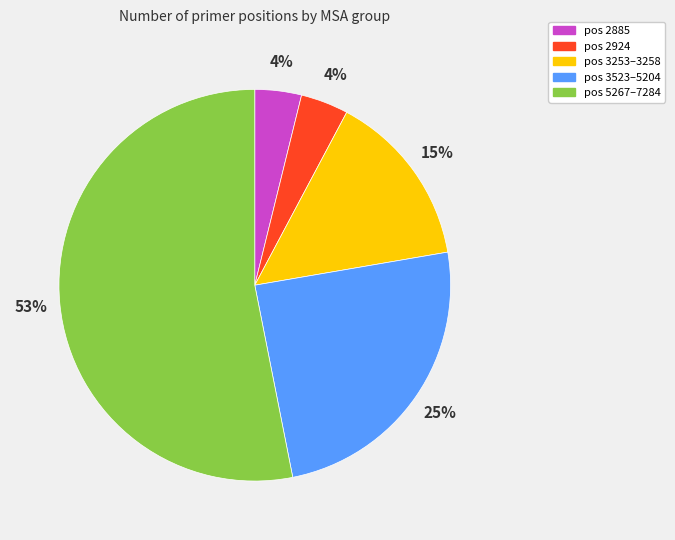

Is there a majority slice in this chart?

Yes